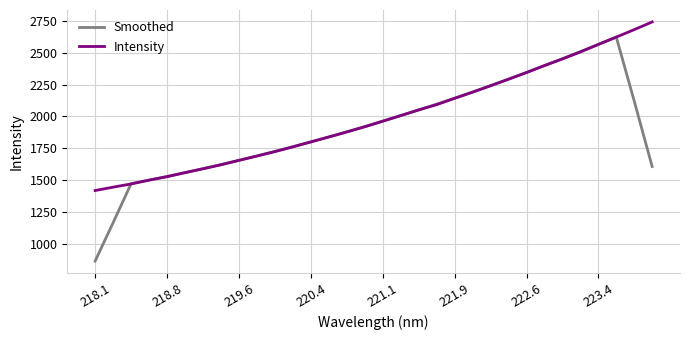

Which series ends up on top after the final intersection of Intensity and Smoothed?

Intensity